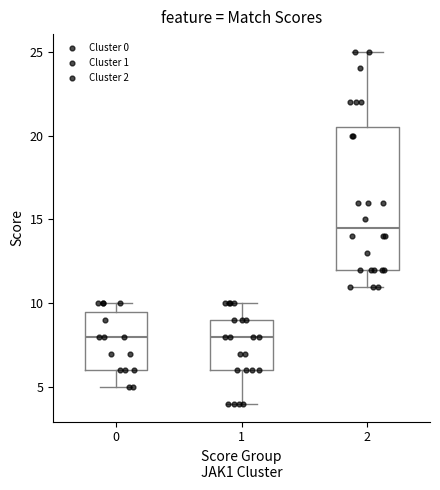

Reading left to right, read every box against the y-axis: the position of its median line, the range the box covers, and the ends of its whiskers. The values are not printed on the chart, so give them approximately, as read against the axis.

0: median 8.0, box 6.0 to 9.5, whiskers 5.0 to 10.0
1: median 8.0, box 6.0 to 9.0, whiskers 4.0 to 10.0
2: median 14.5, box 12.0 to 20.5, whiskers 11.0 to 25.0